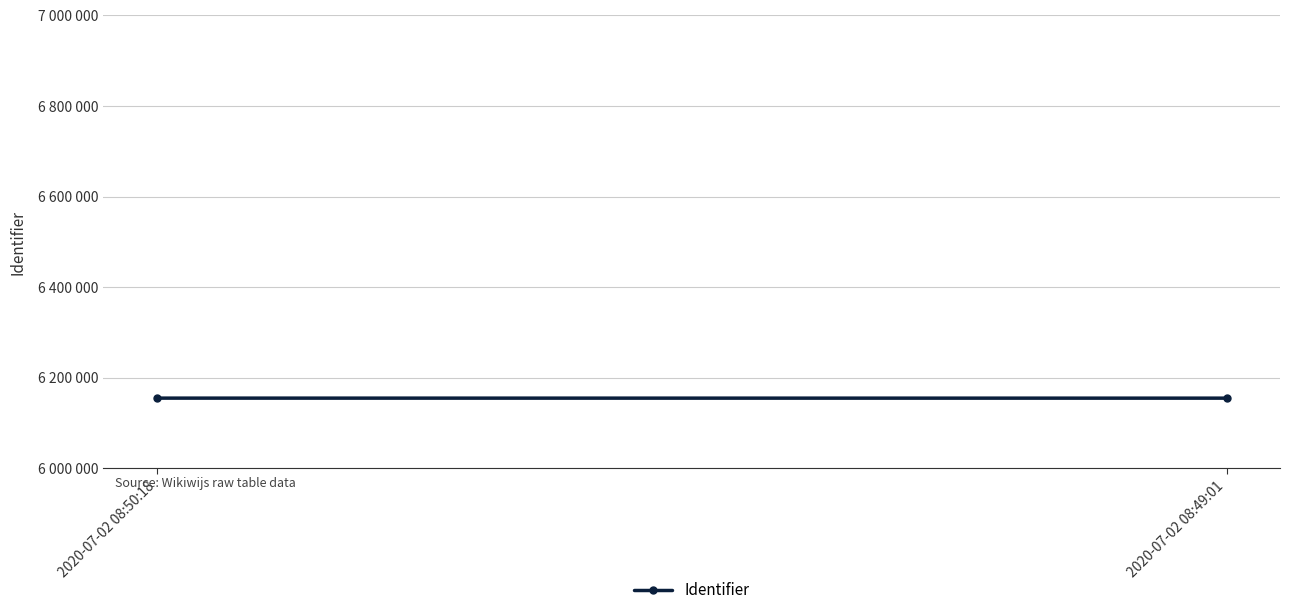

What is the average value?

6155226